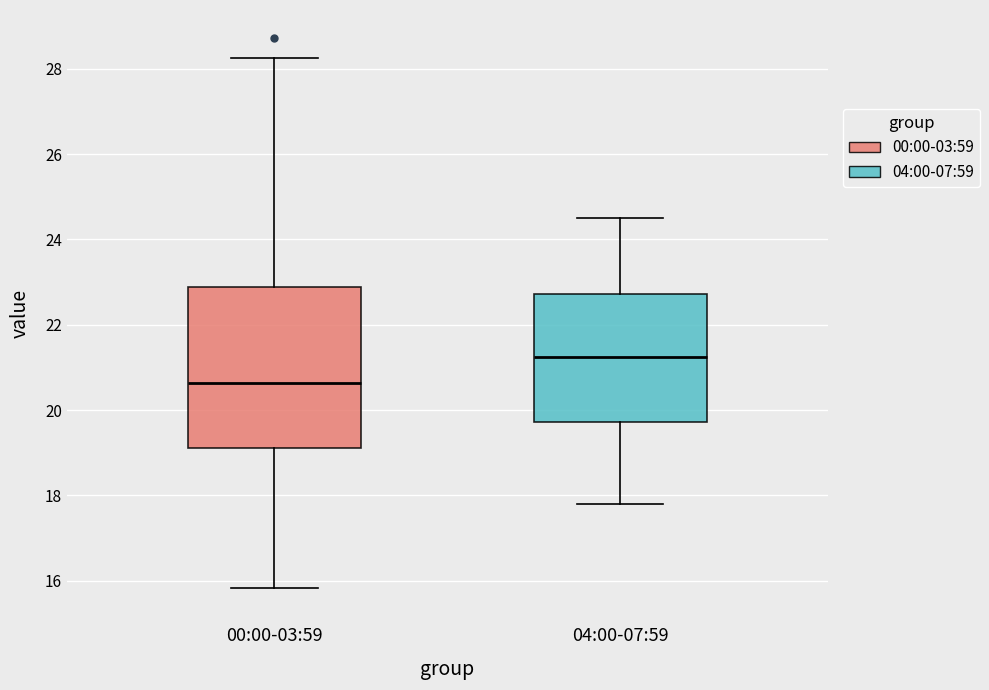

Where is the lower edge of the box for 04:00-07:59 on the y-axis? The values are not printed on the chart, so give them approximately, as read against the axis.

19.8